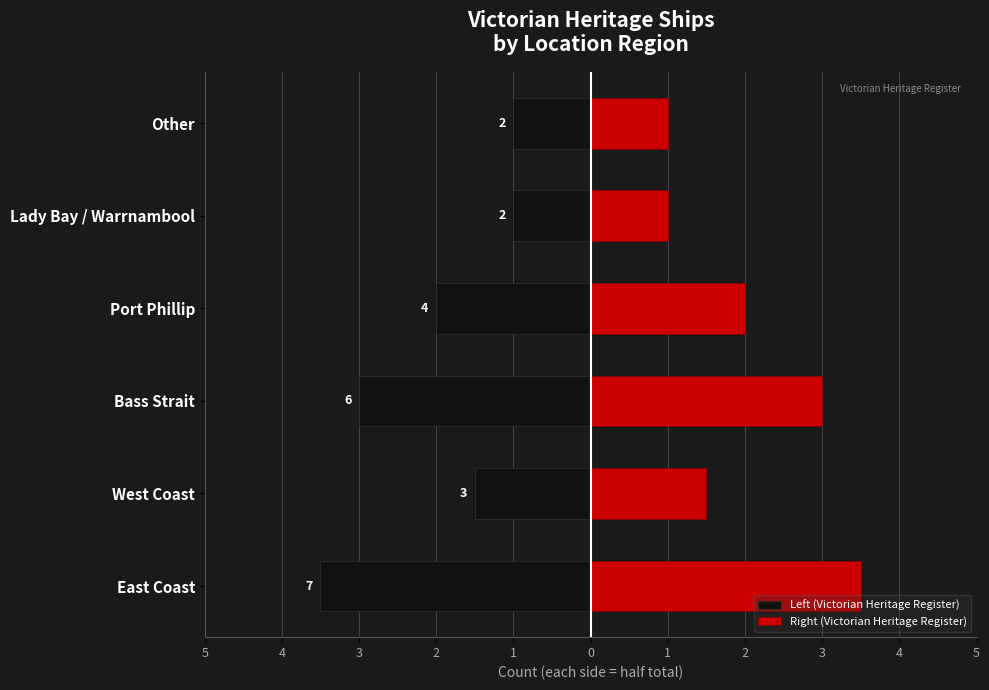

Rank the series at Port Phillip from highest to lowest value.

Right (Victorian Heritage Register), Left (Victorian Heritage Register)